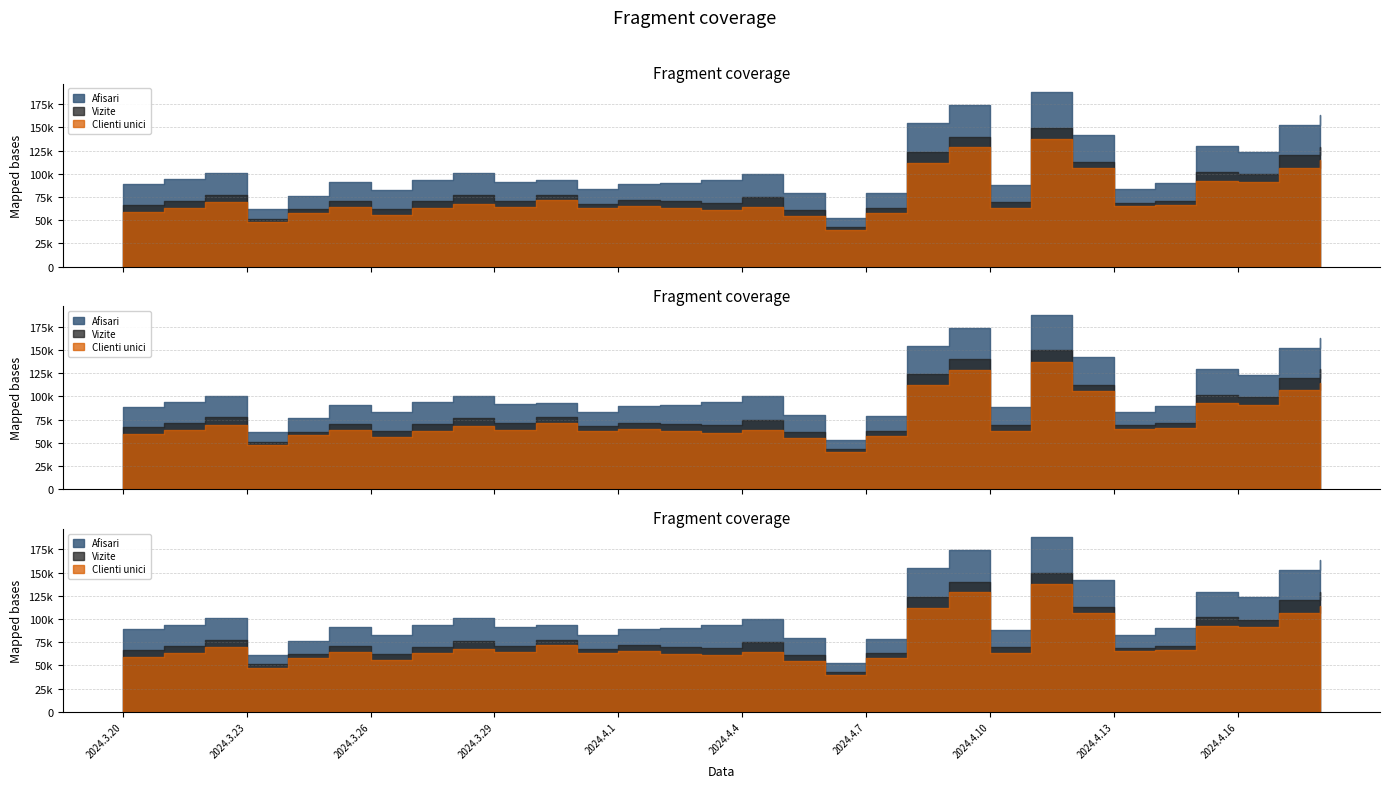

Reading left to right, what are all the values shown in this chart?

Afisari: 88862	93857	100695	61648	76294	91010	82747	93368	100804	91448	93038	83056	89219	90245	93537	99977	79749	52612	78738	154515	174139	88420	187807	142158	83045	89686	129501	123440	152234	163285
Vizite: 66589	71143	77357	50888	61872	70384	62426	70262	76592	70927	77438	67629	71392	70122	68949	74605	61036	42919	62807	123794	139957	69194	149543	112694	68820	70963	101761	99248	120123	129038
Clienti unici: 59310	63405	69208	47493	57801	64065	56058	62985	67688	63853	71605	62817	65204	62650	60636	64249	54590	39729	57566	111954	128867	63024	137296	106250	65202	66399	92488	90756	106420	114310